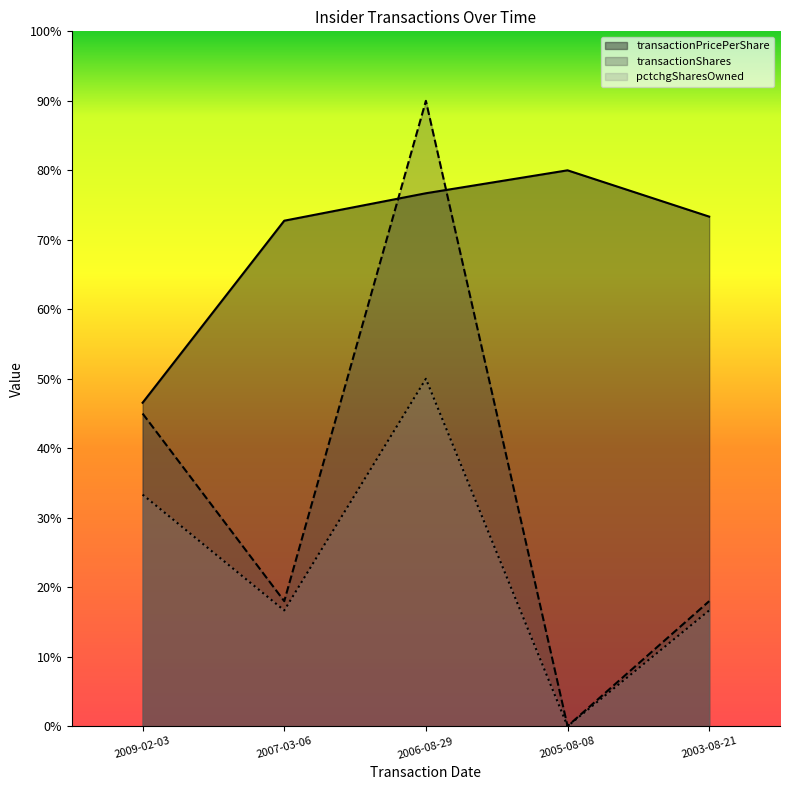

What is the spread (max minus min) of values at 2009-02-03?

13.2